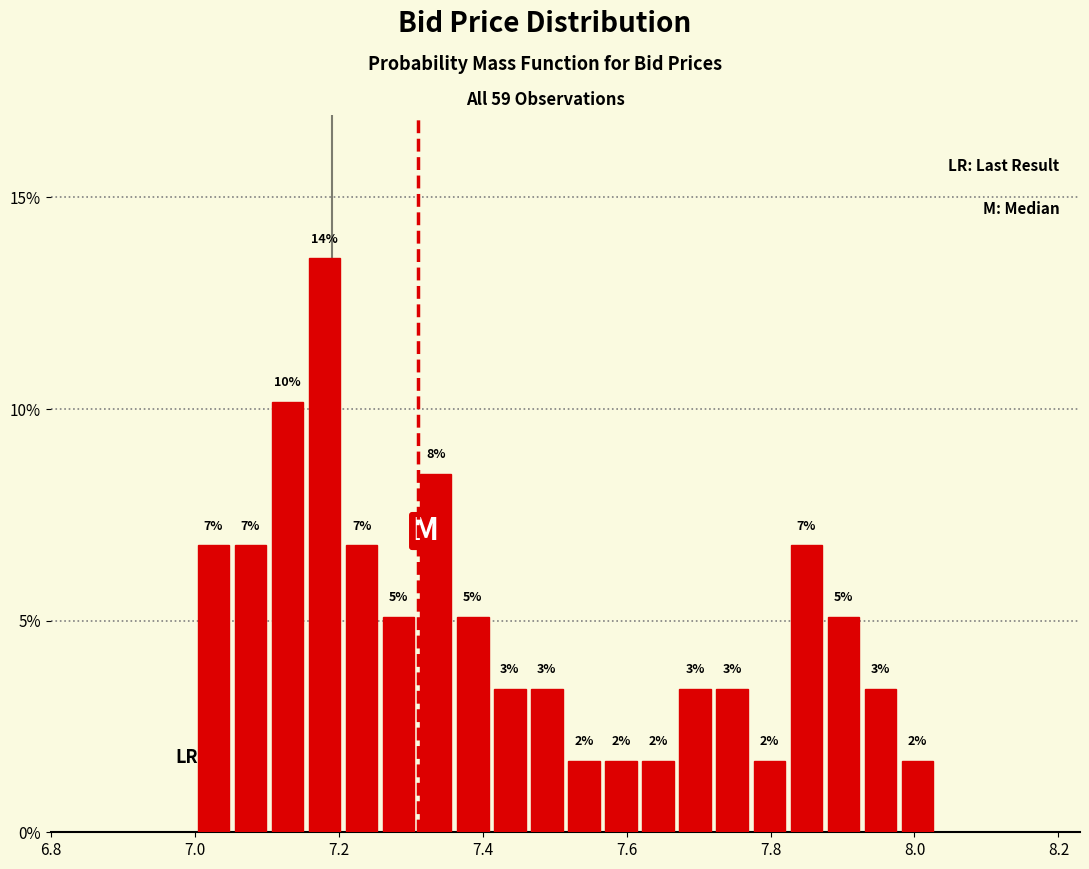

Around what value on the x-axis is the tallest bar? Give the approximate position of its centre, as read against the axis.

7.18